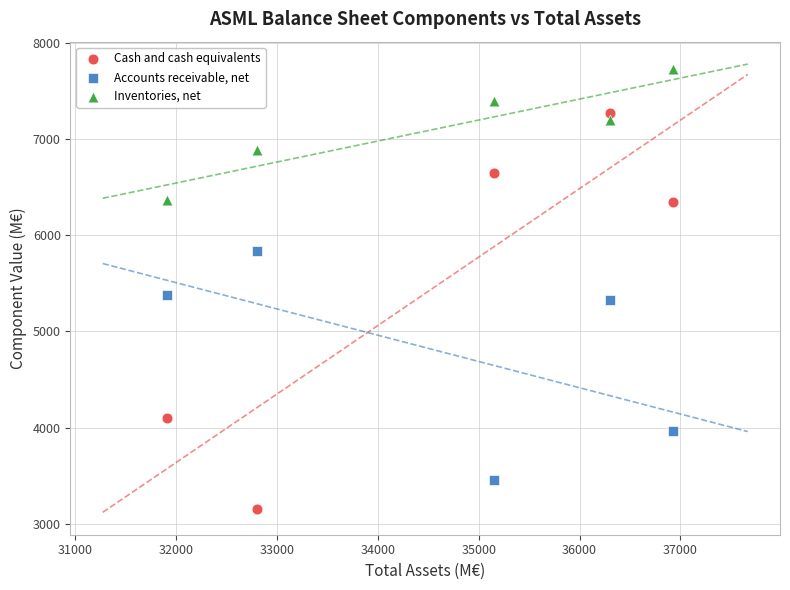

Across all data points, what is the range of X values (max minus min)?

5015.9